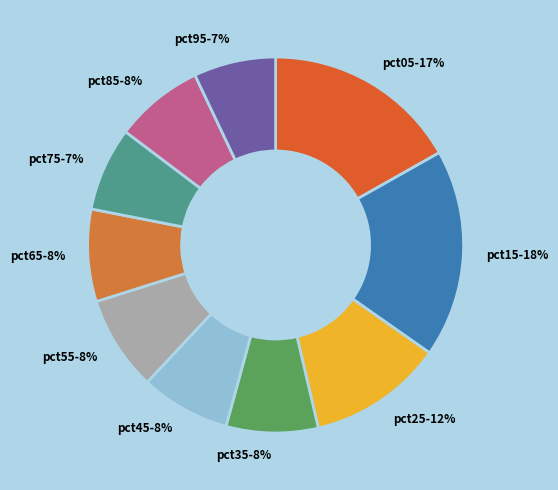

Do pct35-8% and pct25-12% together represent more than half of the pie?

No